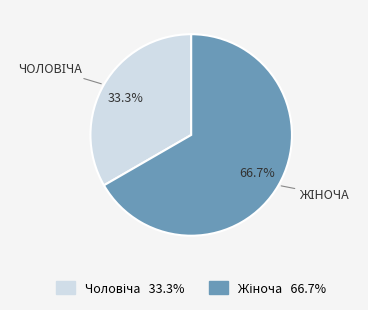

Does any single category account for the majority?

Yes